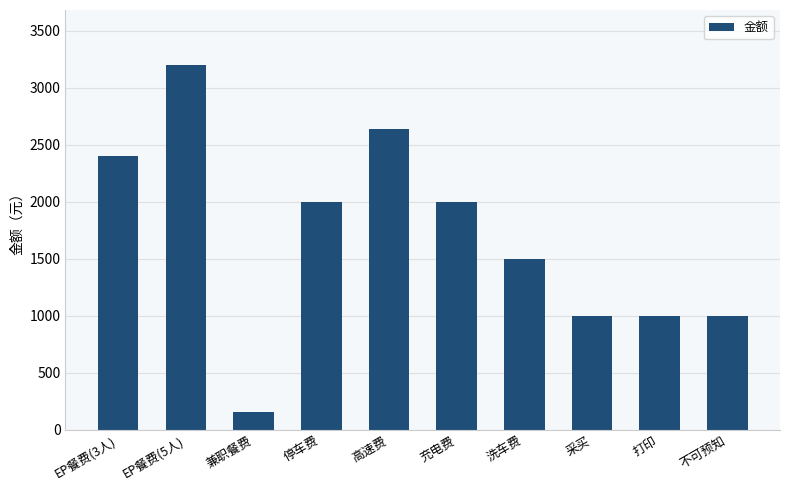

How many values are below 2000?

5